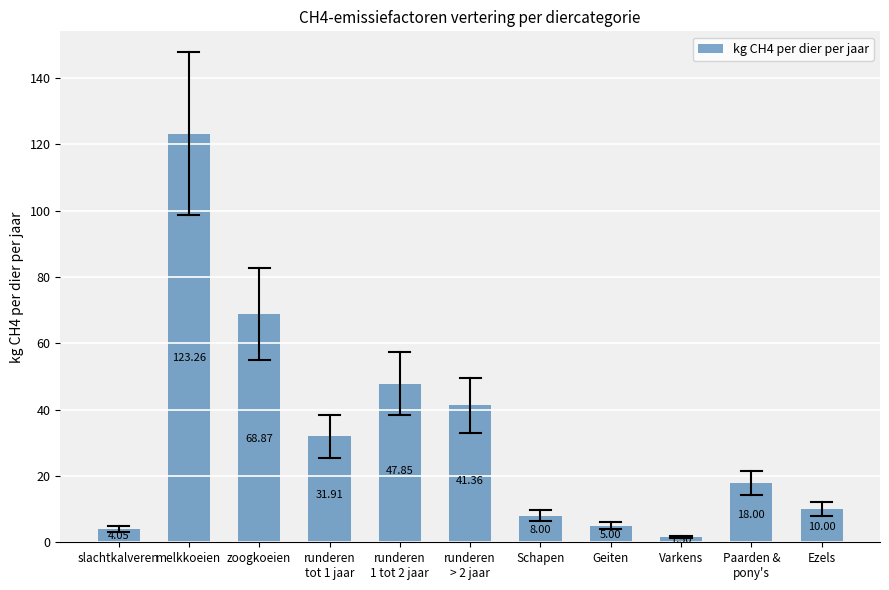

What is the label of the 2nd bar from the right?

Paarden &
pony's